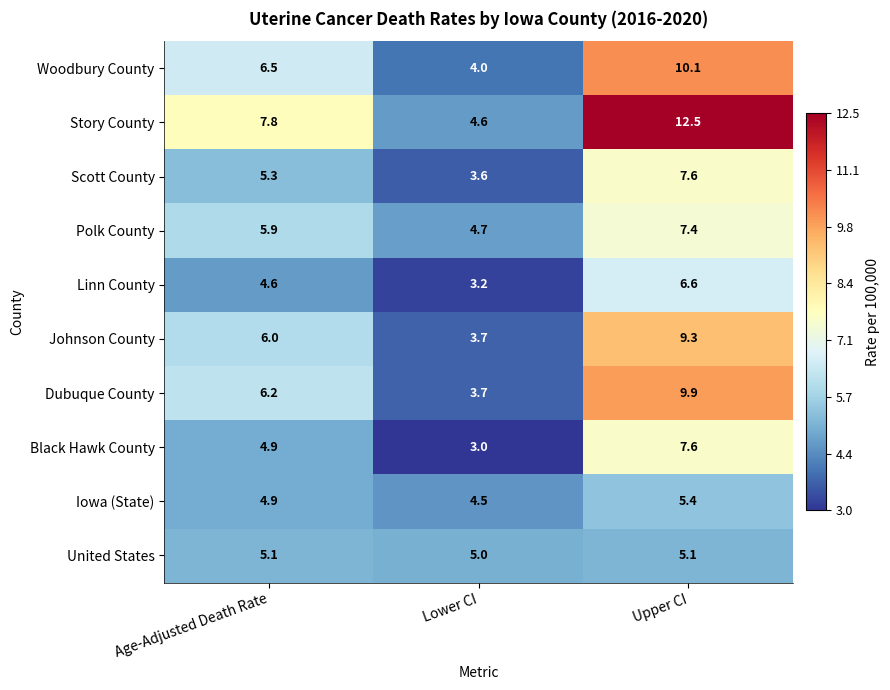

Count the number of categories in the chart.

3